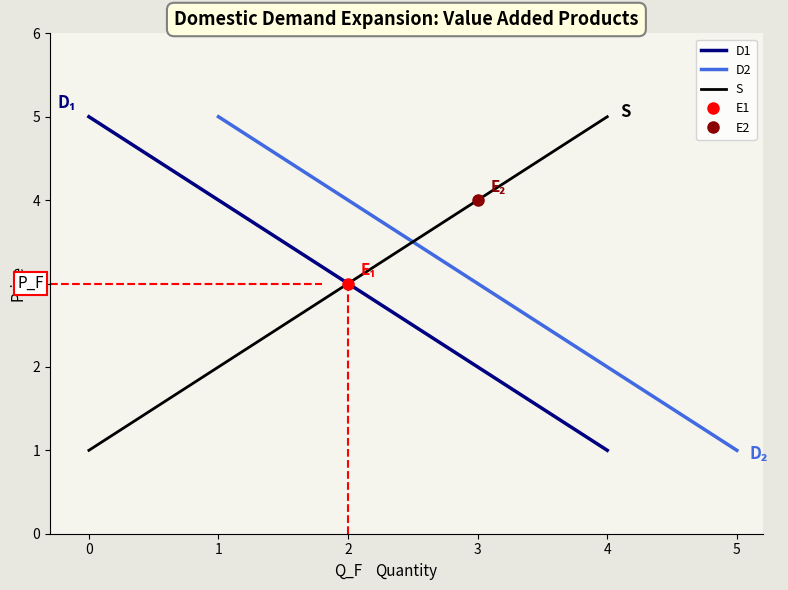

The value of S at 1 is 1. True or false?

False